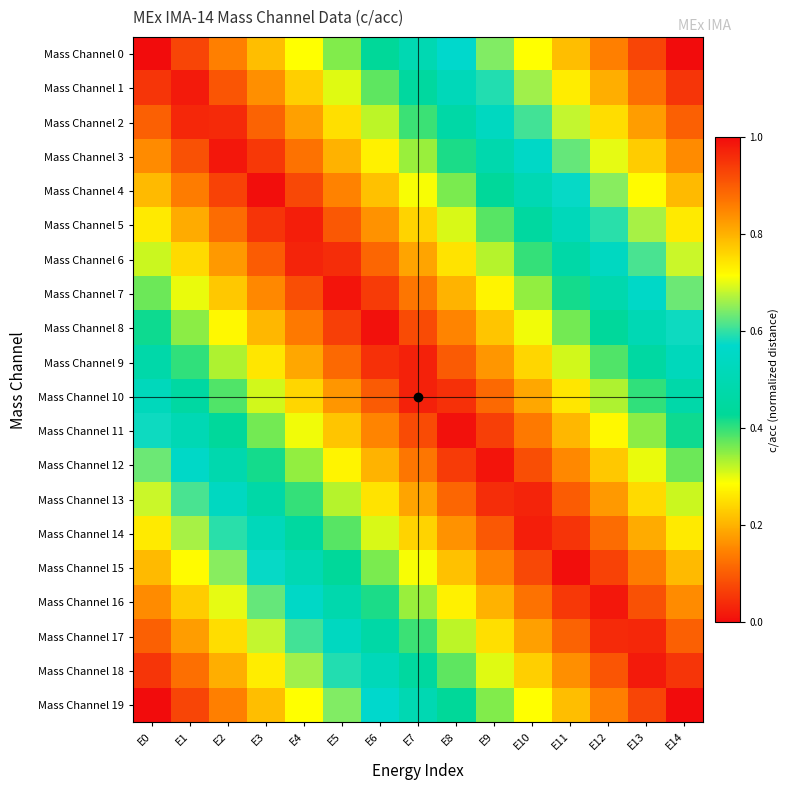

Reading right to left, what are all the values shown in this chart?

Mass Channel 0: E14=1.0	E13=0.9	E12=0.9	E11=0.8	E10=0.7	E9=0.6	E8=0.6	E7=0.5	E6=0.4	E5=0.4	E4=0.3	E3=0.2	E2=0.1	E1=0.1	E0=0.0
Mass Channel 1: E14=0.9	E13=0.9	E12=0.8	E11=0.7	E10=0.7	E9=0.6	E8=0.5	E7=0.4	E6=0.4	E5=0.3	E4=0.2	E3=0.2	E2=0.1	E1=0.0	E0=0.1
Mass Channel 2: E14=0.9	E13=0.8	E12=0.8	E11=0.7	E10=0.6	E9=0.5	E8=0.5	E7=0.4	E6=0.3	E5=0.3	E4=0.2	E3=0.1	E2=0.0	E1=0.0	E0=0.1
Mass Channel 3: E14=0.8	E13=0.8	E12=0.7	E11=0.6	E10=0.6	E9=0.5	E8=0.4	E7=0.3	E6=0.3	E5=0.2	E4=0.1	E3=0.1	E2=0.0	E1=0.1	E0=0.2
Mass Channel 4: E14=0.8	E13=0.7	E12=0.6	E11=0.6	E10=0.5	E9=0.4	E8=0.4	E7=0.3	E6=0.2	E5=0.1	E4=0.1	E3=0.0	E2=0.1	E1=0.1	E0=0.2
Mass Channel 5: E14=0.7	E13=0.7	E12=0.6	E11=0.5	E10=0.5	E9=0.4	E8=0.3	E7=0.2	E6=0.2	E5=0.1	E4=0.0	E3=0.0	E2=0.1	E1=0.2	E0=0.3
Mass Channel 6: E14=0.7	E13=0.6	E12=0.5	E11=0.5	E10=0.4	E9=0.3	E8=0.3	E7=0.2	E6=0.1	E5=0.0	E4=0.0	E3=0.1	E2=0.2	E1=0.2	E0=0.3
Mass Channel 7: E14=0.6	E13=0.6	E12=0.5	E11=0.4	E10=0.3	E9=0.3	E8=0.2	E7=0.1	E6=0.1	E5=0.0	E4=0.1	E3=0.2	E2=0.2	E1=0.3	E0=0.4
Mass Channel 8: E14=0.6	E13=0.5	E12=0.4	E11=0.4	E10=0.3	E9=0.2	E8=0.2	E7=0.1	E6=0.0	E5=0.1	E4=0.1	E3=0.2	E2=0.3	E1=0.3	E0=0.4
Mass Channel 9: E14=0.5	E13=0.5	E12=0.4	E11=0.3	E10=0.2	E9=0.2	E8=0.1	E7=0.0	E6=0.0	E5=0.1	E4=0.2	E3=0.3	E2=0.3	E1=0.4	E0=0.5
Mass Channel 10: E14=0.5	E13=0.4	E12=0.3	E11=0.3	E10=0.2	E9=0.1	E8=0.0	E7=0.0	E6=0.1	E5=0.2	E4=0.2	E3=0.3	E2=0.4	E1=0.5	E0=0.5
Mass Channel 11: E14=0.4	E13=0.3	E12=0.3	E11=0.2	E10=0.1	E9=0.1	E8=0.0	E7=0.1	E6=0.2	E5=0.2	E4=0.3	E3=0.4	E2=0.4	E1=0.5	E0=0.6
Mass Channel 12: E14=0.4	E13=0.3	E12=0.2	E11=0.2	E10=0.1	E9=0.0	E8=0.1	E7=0.1	E6=0.2	E5=0.3	E4=0.3	E3=0.4	E2=0.5	E1=0.6	E0=0.6
Mass Channel 13: E14=0.3	E13=0.2	E12=0.2	E11=0.1	E10=0.0	E9=0.0	E8=0.1	E7=0.2	E6=0.3	E5=0.3	E4=0.4	E3=0.5	E2=0.5	E1=0.6	E0=0.7
Mass Channel 14: E14=0.3	E13=0.2	E12=0.1	E11=0.0	E10=0.0	E9=0.1	E8=0.2	E7=0.2	E6=0.3	E5=0.4	E4=0.5	E3=0.5	E2=0.6	E1=0.7	E0=0.7
Mass Channel 15: E14=0.2	E13=0.1	E12=0.1	E11=0.0	E10=0.1	E9=0.1	E8=0.2	E7=0.3	E6=0.4	E5=0.4	E4=0.5	E3=0.6	E2=0.6	E1=0.7	E0=0.8
Mass Channel 16: E14=0.2	E13=0.1	E12=0.0	E11=0.1	E10=0.1	E9=0.2	E8=0.3	E7=0.3	E6=0.4	E5=0.5	E4=0.6	E3=0.6	E2=0.7	E1=0.8	E0=0.8
Mass Channel 17: E14=0.1	E13=0.0	E12=0.0	E11=0.1	E10=0.2	E9=0.3	E8=0.3	E7=0.4	E6=0.5	E5=0.5	E4=0.6	E3=0.7	E2=0.8	E1=0.8	E0=0.9
Mass Channel 18: E14=0.1	E13=0.0	E12=0.1	E11=0.2	E10=0.2	E9=0.3	E8=0.4	E7=0.4	E6=0.5	E5=0.6	E4=0.7	E3=0.7	E2=0.8	E1=0.9	E0=0.9
Mass Channel 19: E14=0.0	E13=0.1	E12=0.1	E11=0.2	E10=0.3	E9=0.4	E8=0.4	E7=0.5	E6=0.6	E5=0.6	E4=0.7	E3=0.8	E2=0.9	E1=0.9	E0=1.0